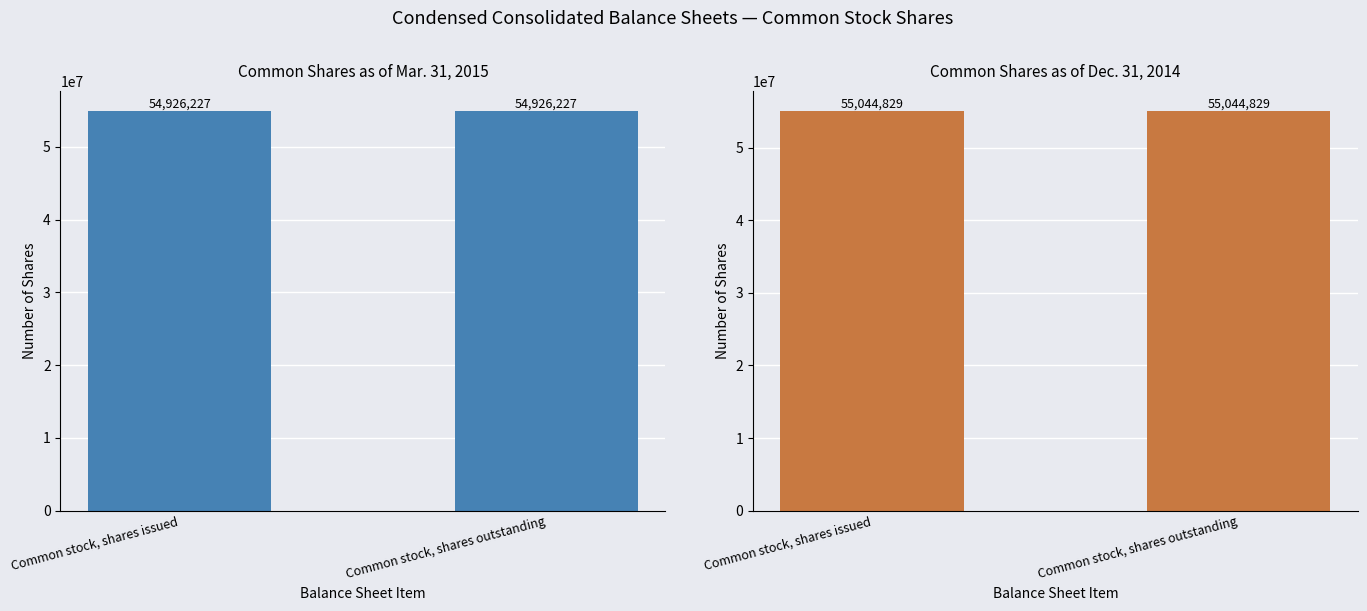

Reading right to left, extract all data points from this chart.

Mar. 31, 2015: Common stock, shares outstanding=54926227	Common stock, shares issued=54926227
Dec. 31, 2014: Common stock, shares outstanding=55044829	Common stock, shares issued=55044829